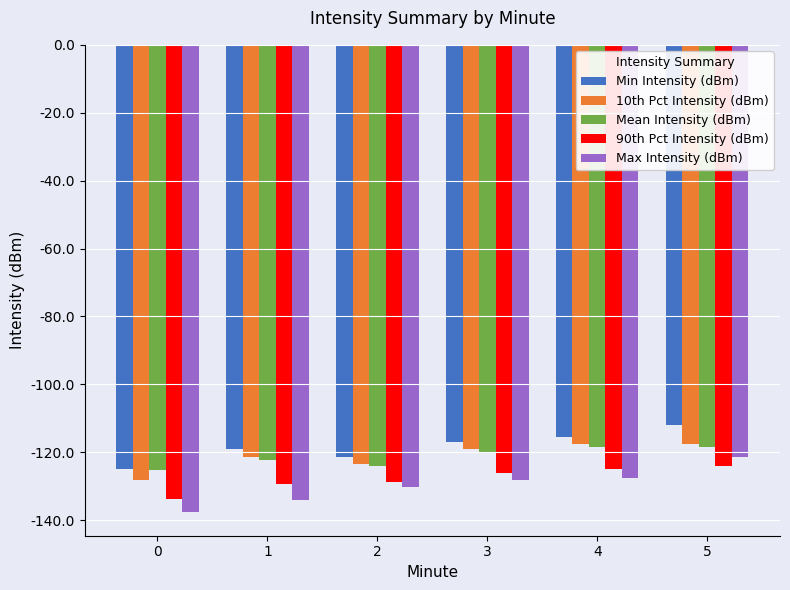

What is the maximum value for Min Intensity (dBm)?

-111.9